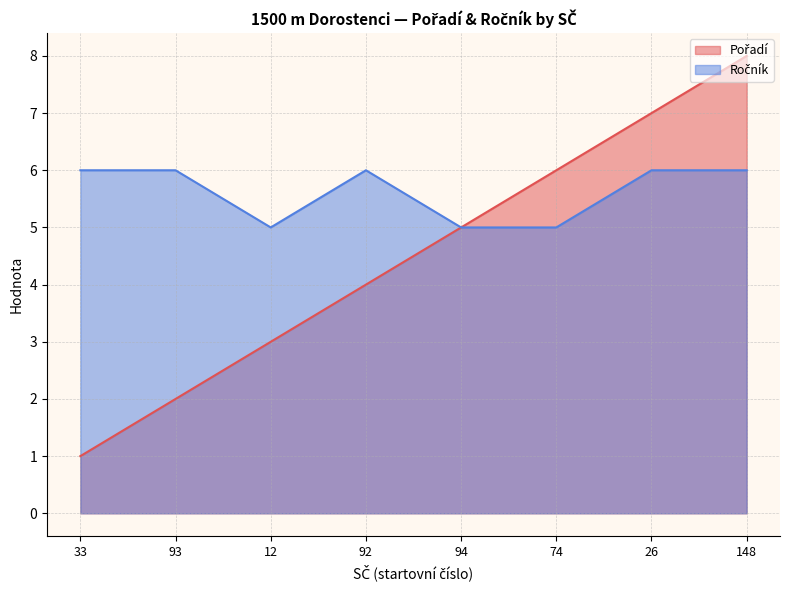

How many values in the Ročník series are below 6?

3